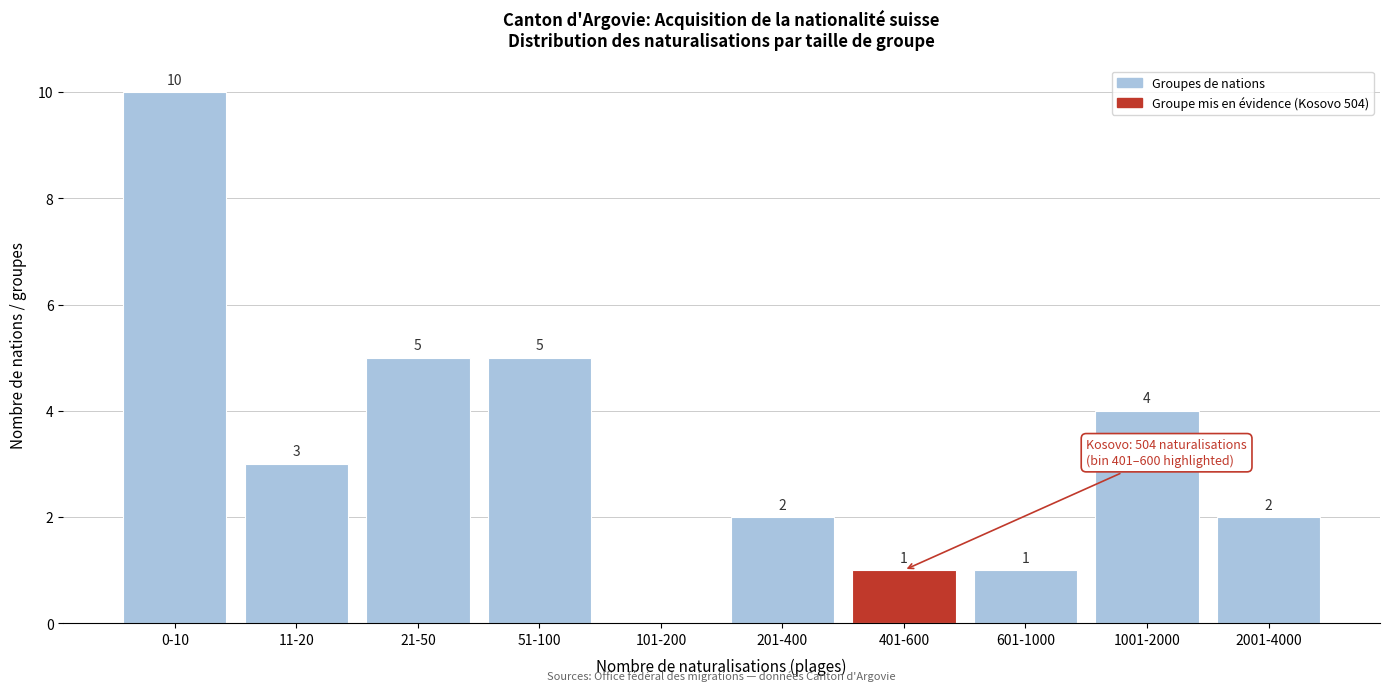

Reading left to right, transcribe all the data shown in this chart.

0-10=10	11-20=3	21-50=5	51-100=5	101-200=0	201-400=2	401-600=1	601-1000=1	1001-2000=4	2001-4000=2